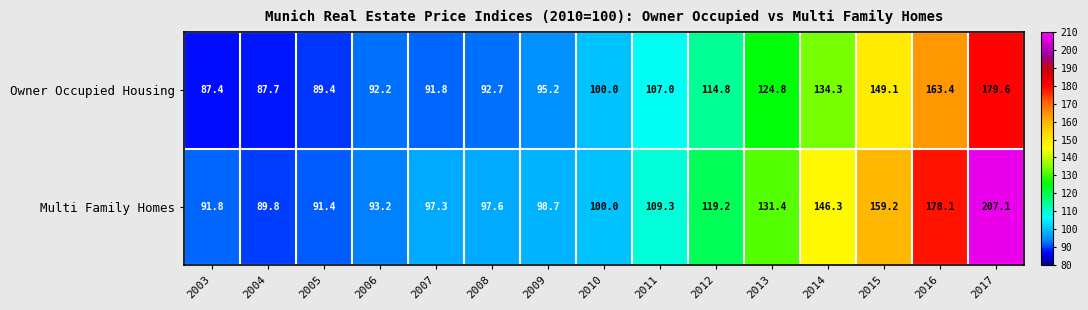

What is the total value across all series at 2017?

386.7